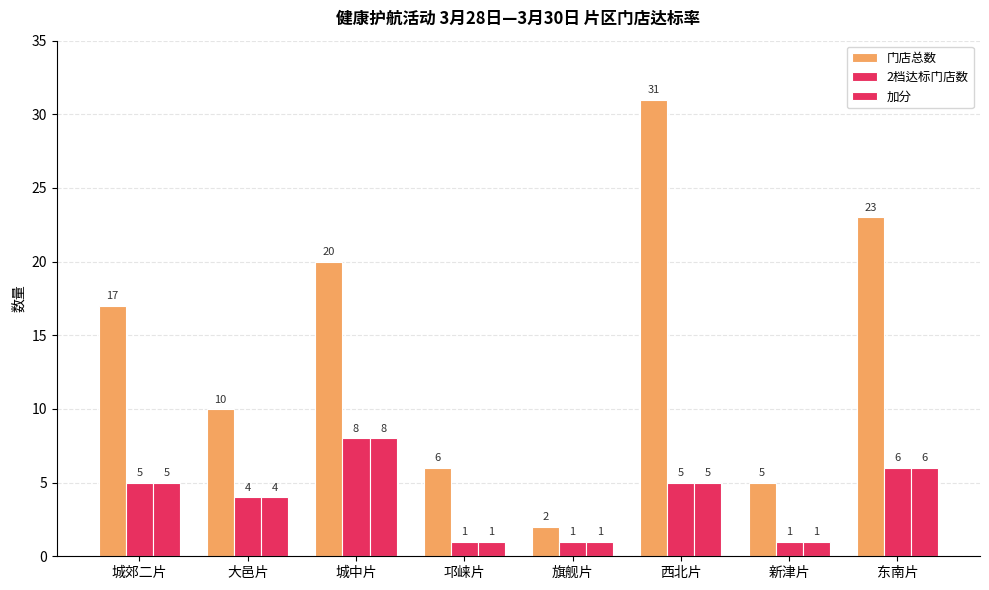

Count the number of categories in the chart.

8